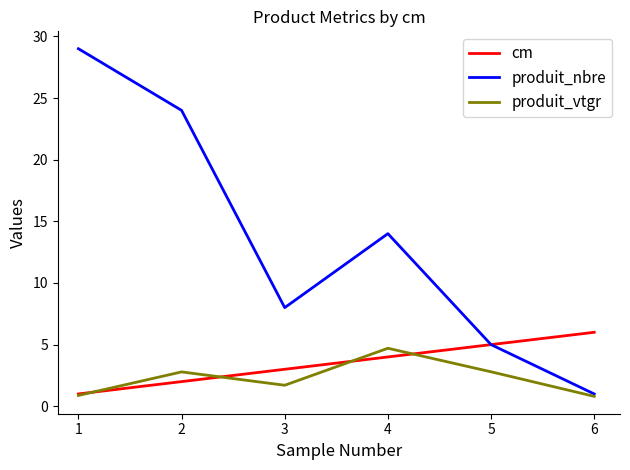

At which label is produit_nbre closest to 15?

4